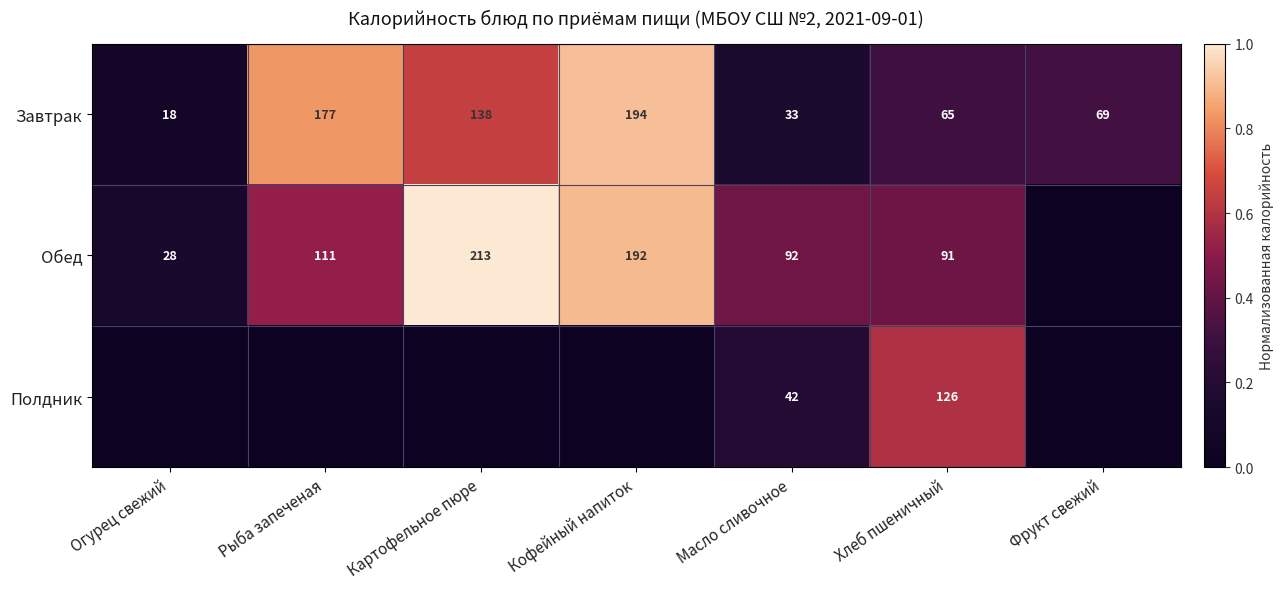

What is the difference between the Завтрак values at Хлеб пшеничный and Кофейный напиток?

129